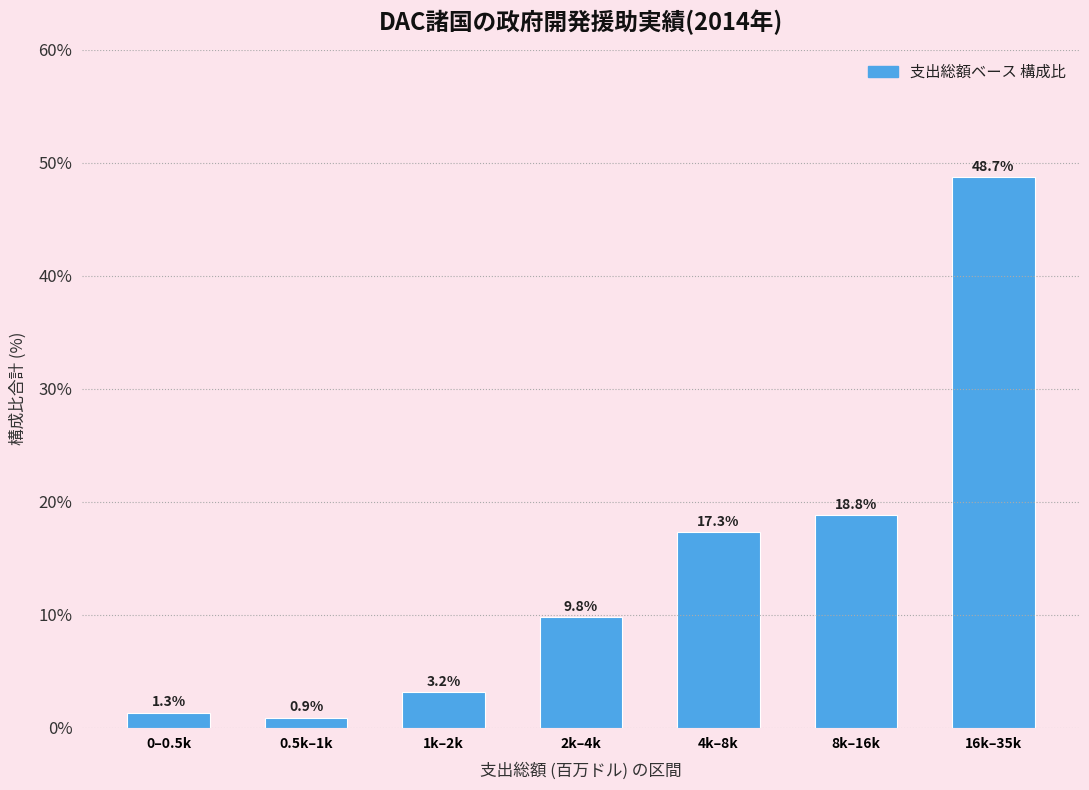

Reading left to right, transcribe all the data shown in this chart.

1.3	0.9	3.2	9.8	17.3	18.8	48.7